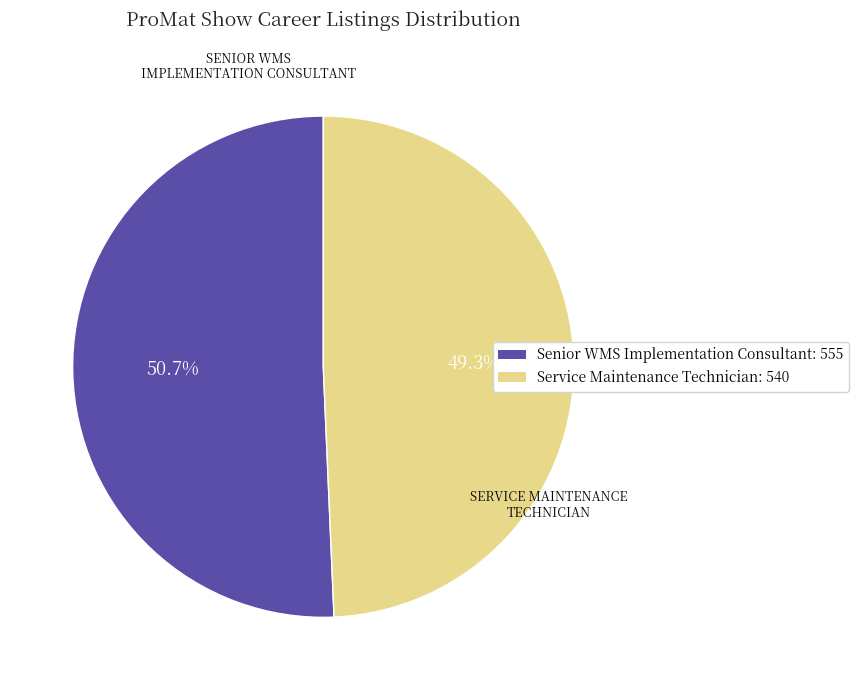

What percentage do Service Maintenance Technician and Senior WMS Implementation Consultant together represent?

100.0%